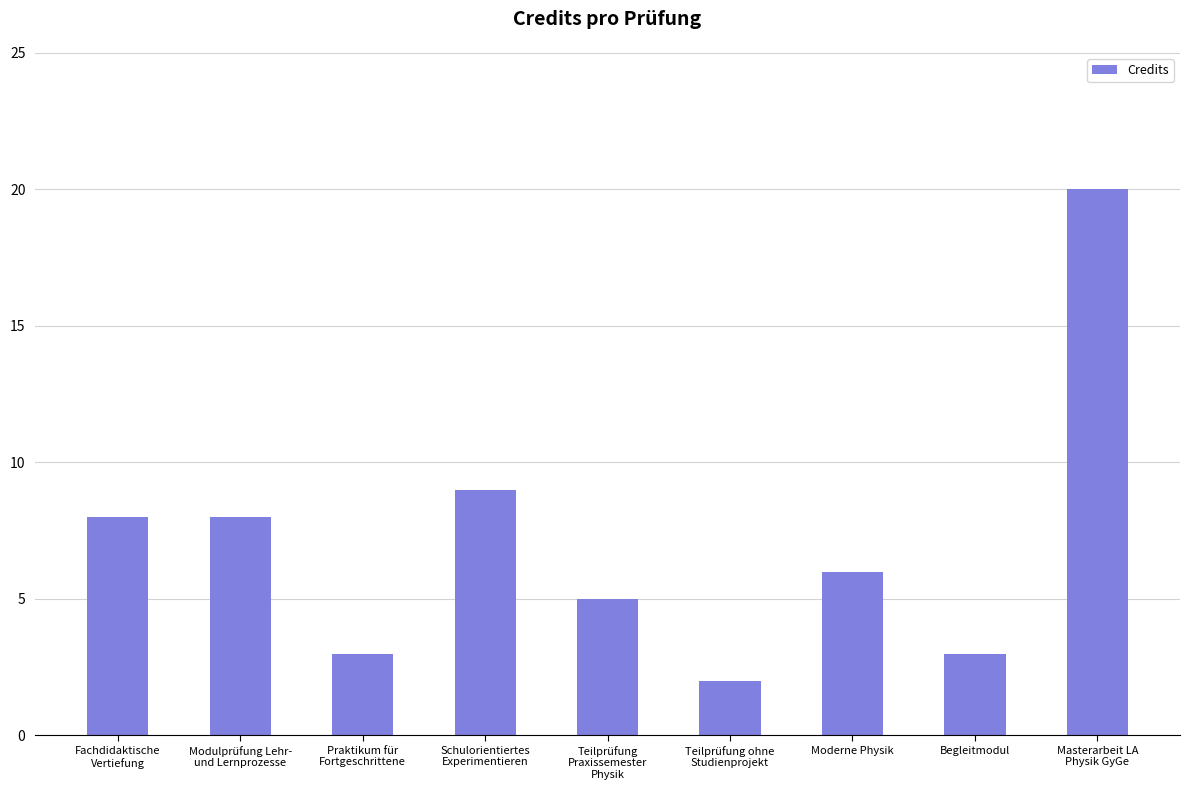

True or false: the data shows 9 at Masterarbeit LA
Physik GyGe.

False